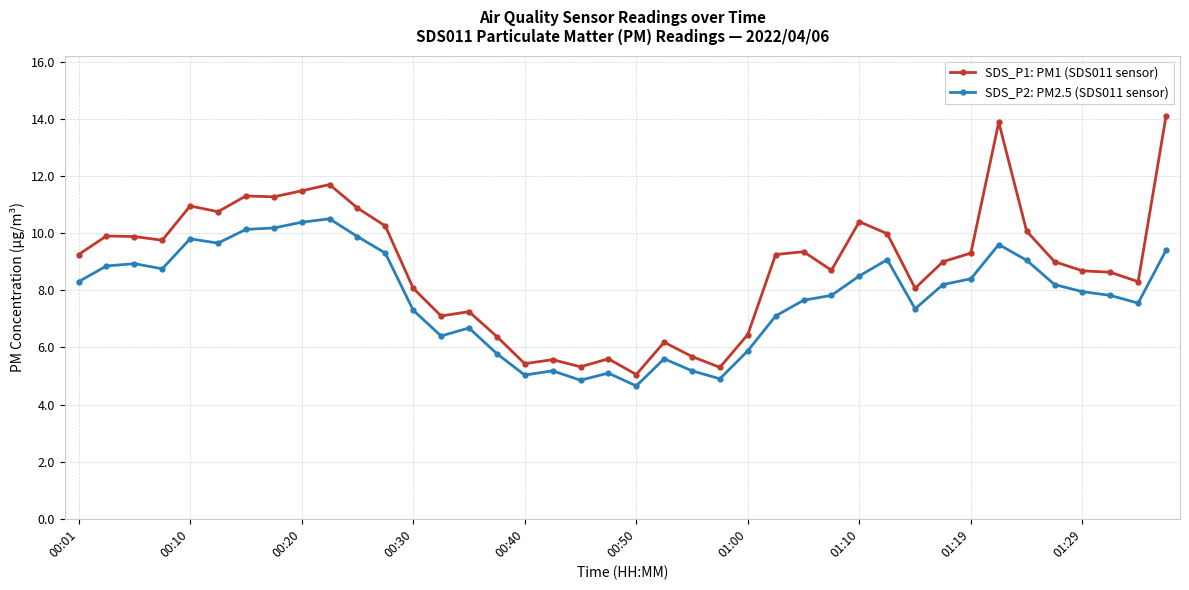

List the series in order of their overall mean, highest first.

SDS_P1: PM1 (SDS011 sensor), SDS_P2: PM2.5 (SDS011 sensor)